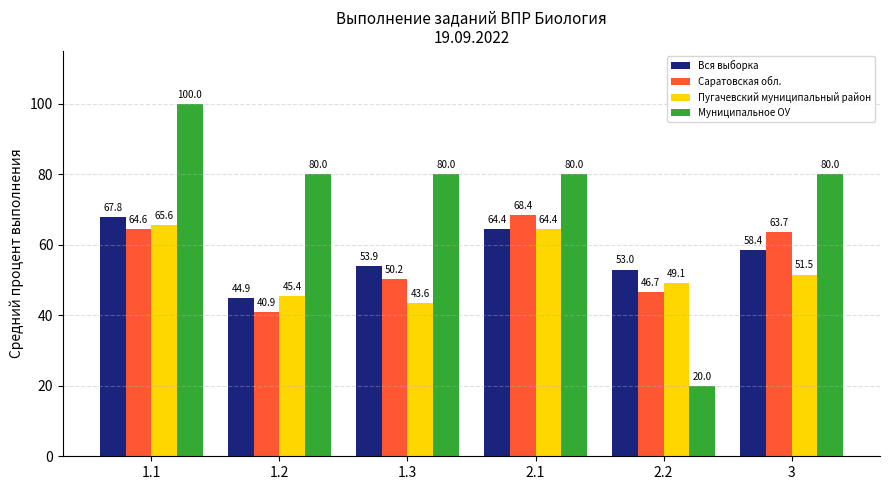

List the series in order of their peak value, lowest first.

Пугачевский муниципальный район, Вся выборка, Саратовская обл., Муниципальное ОУ